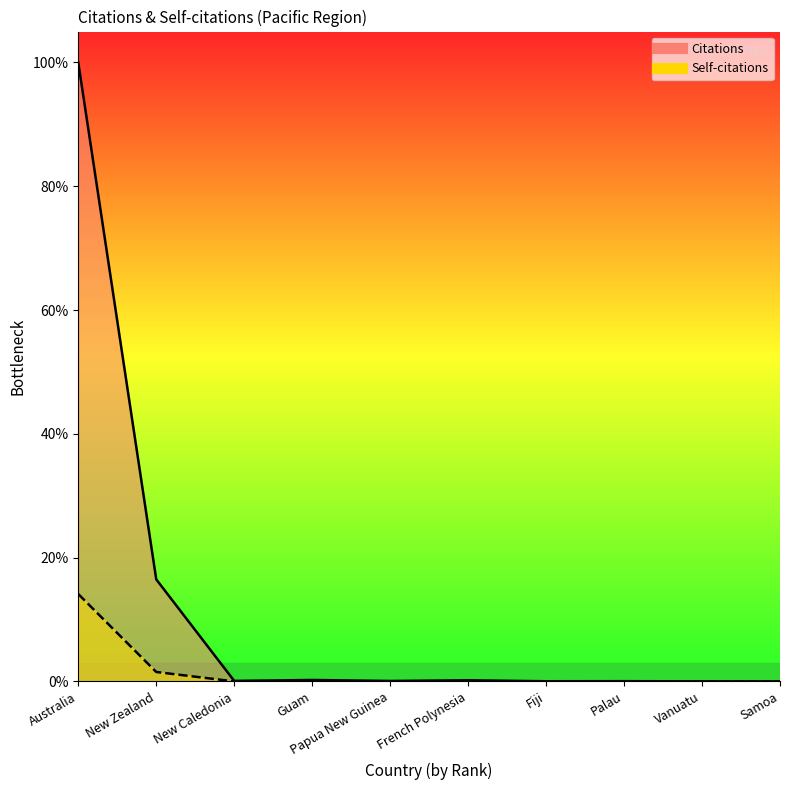

How many interior local valleys does the Citations series have?

3